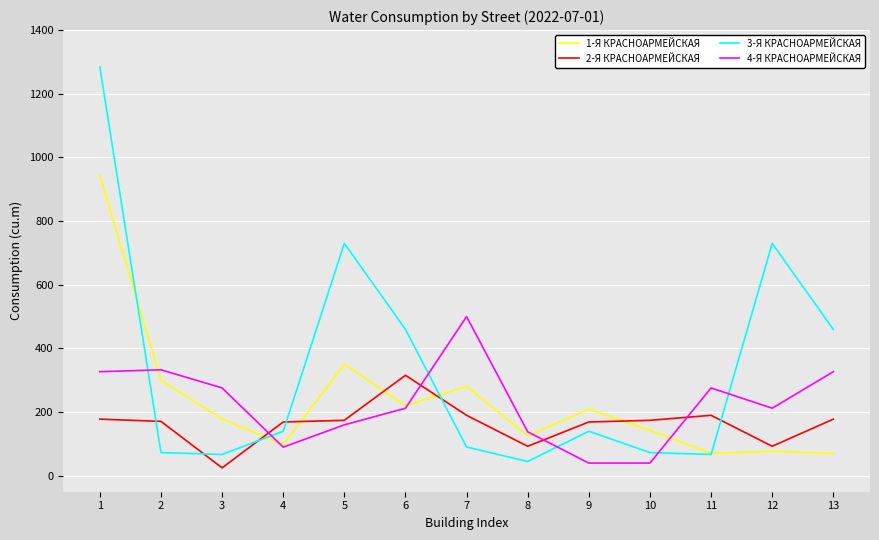

After their last crossing, which series has the higher values: 2-Я КРАСНОАРМЕЙСКАЯ or 4-Я КРАСНОАРМЕЙСКАЯ?

4-Я КРАСНОАРМЕЙСКАЯ